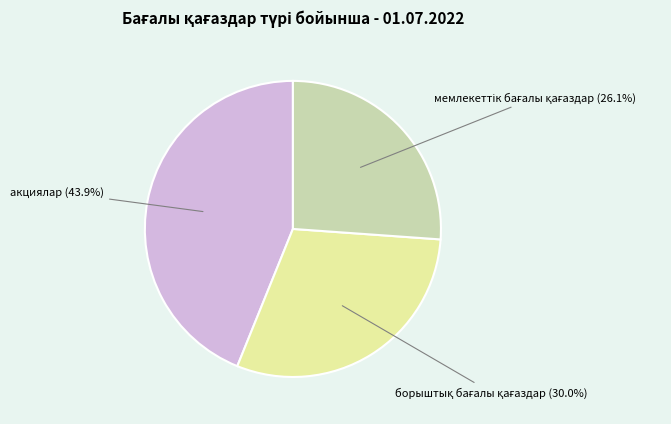

Is there a majority slice in this chart?

No